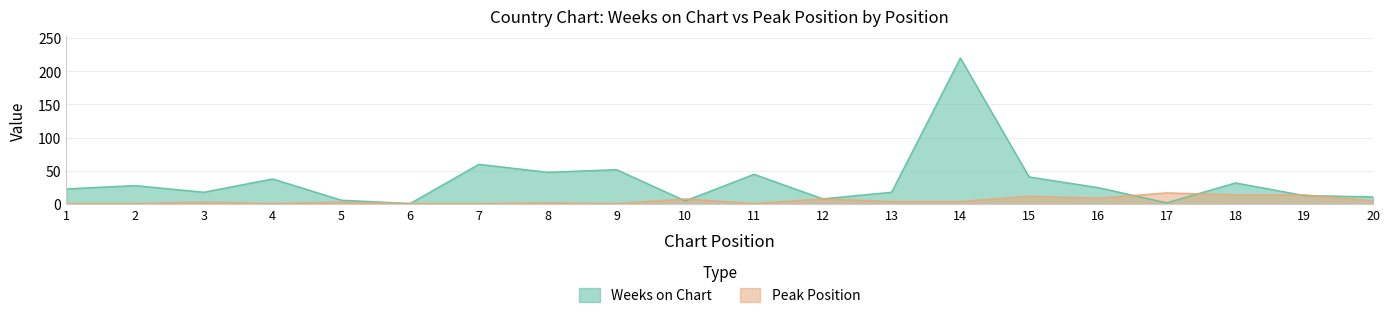

What is the average value of the Peak Position series?

6